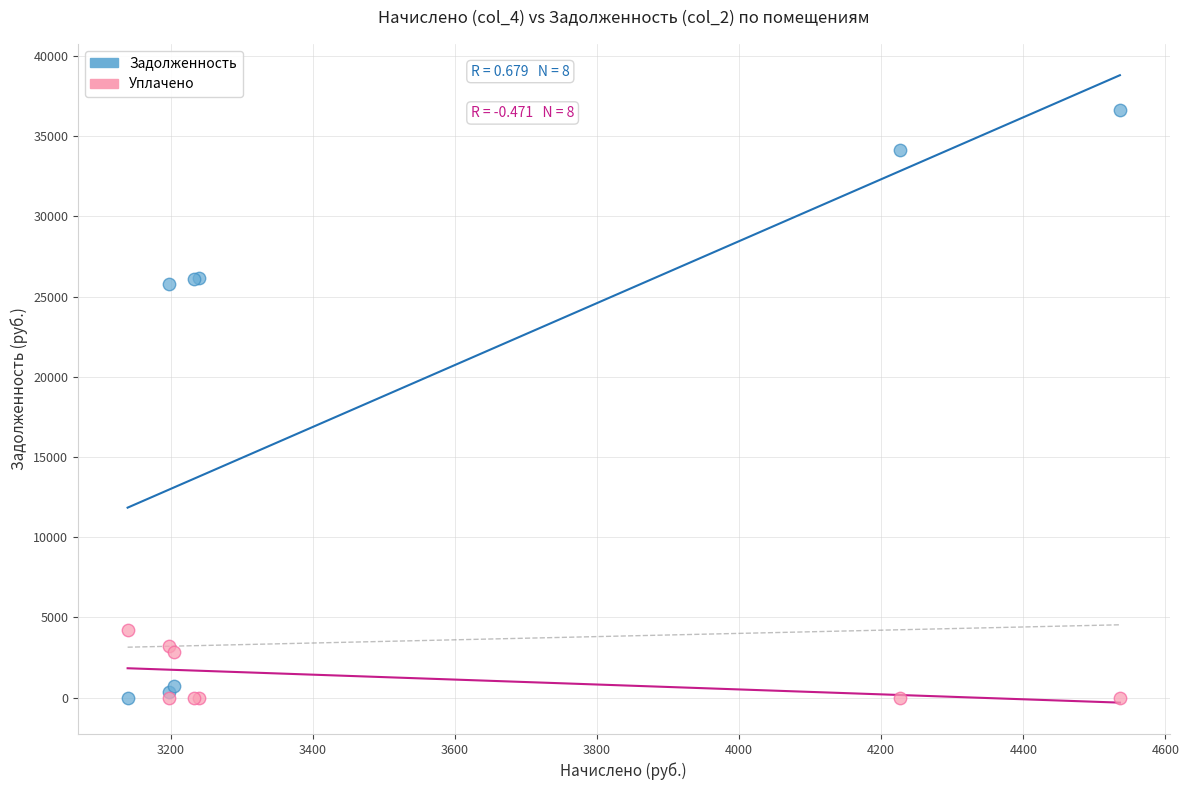

Which series has the widest spread of Y values?

Задолженность